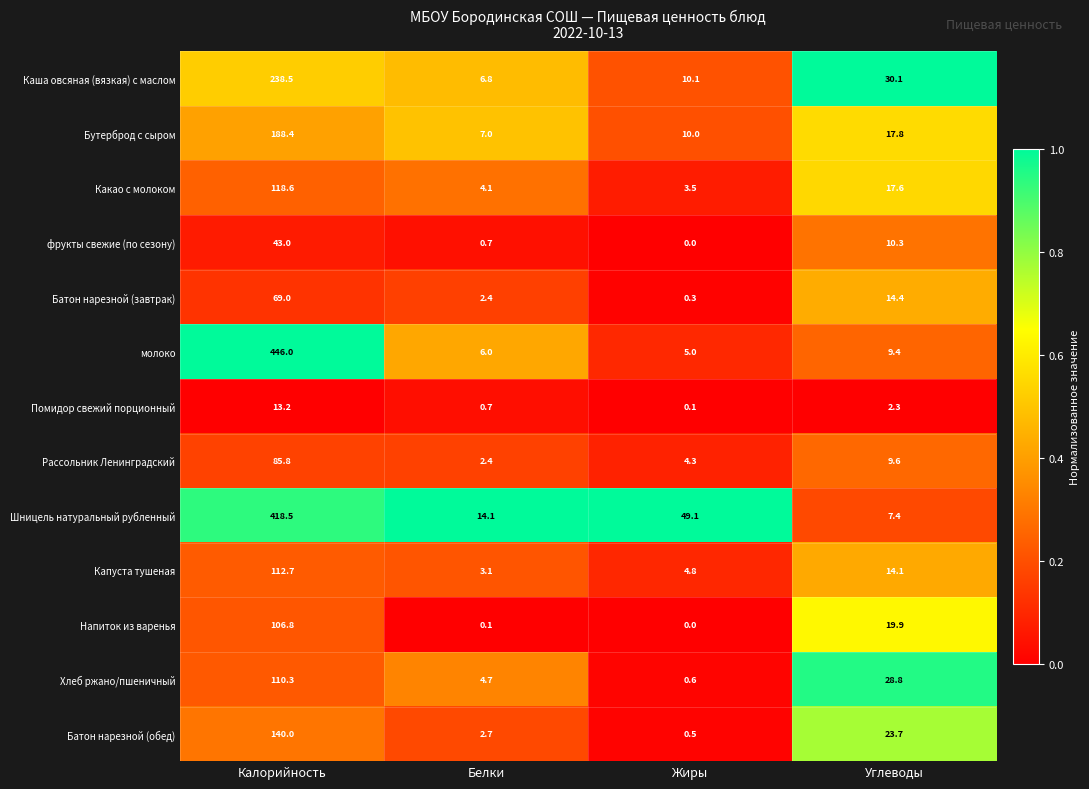

What is the maximum value shown in the chart?

446.0